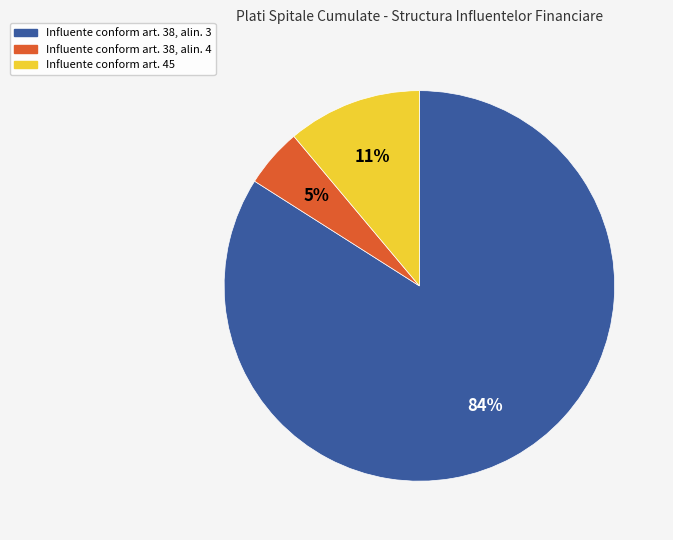

Is it true that Influente conform art. 45 is 11% of the pie?

True